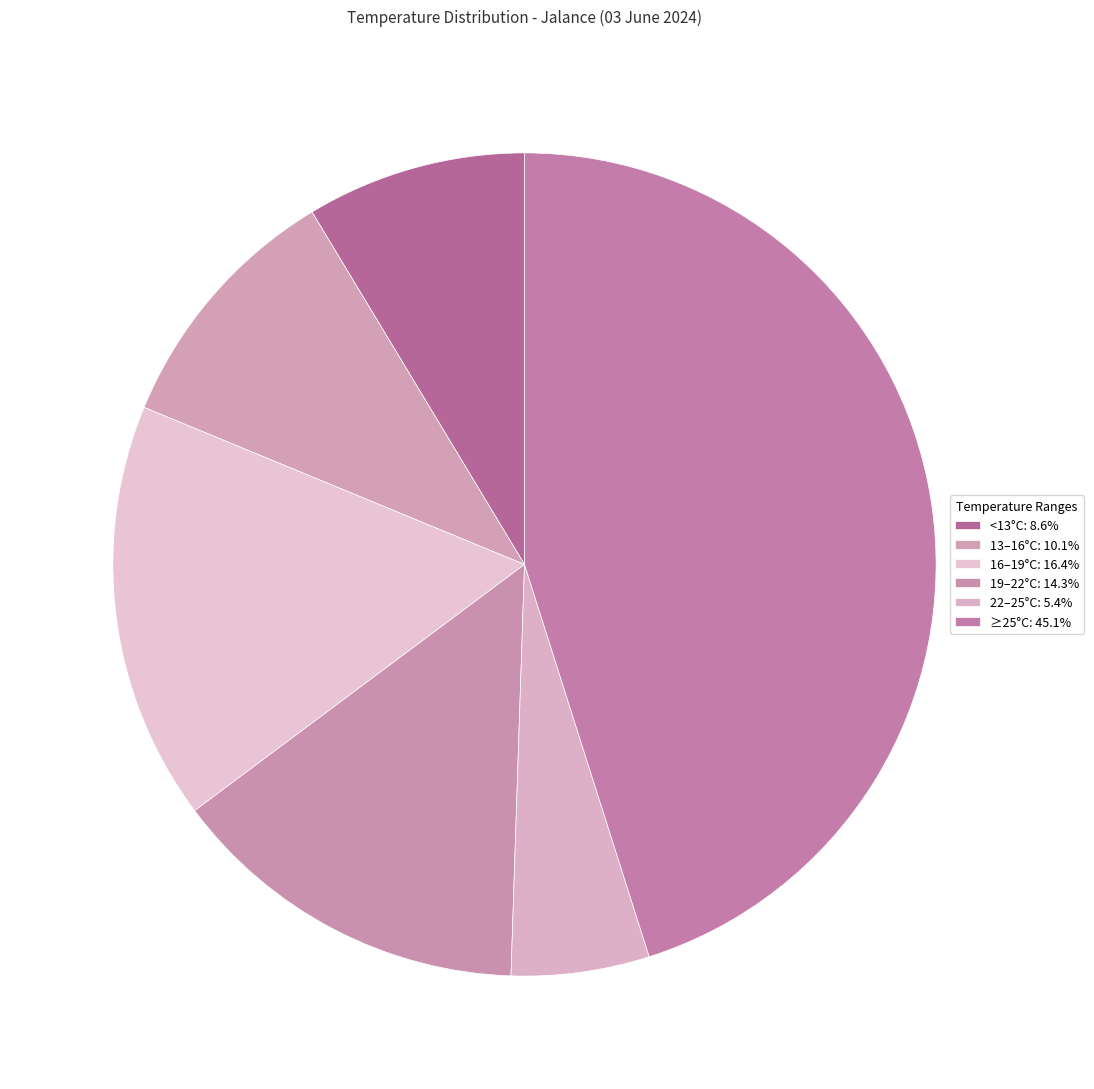

How many segments does this pie chart have?

6